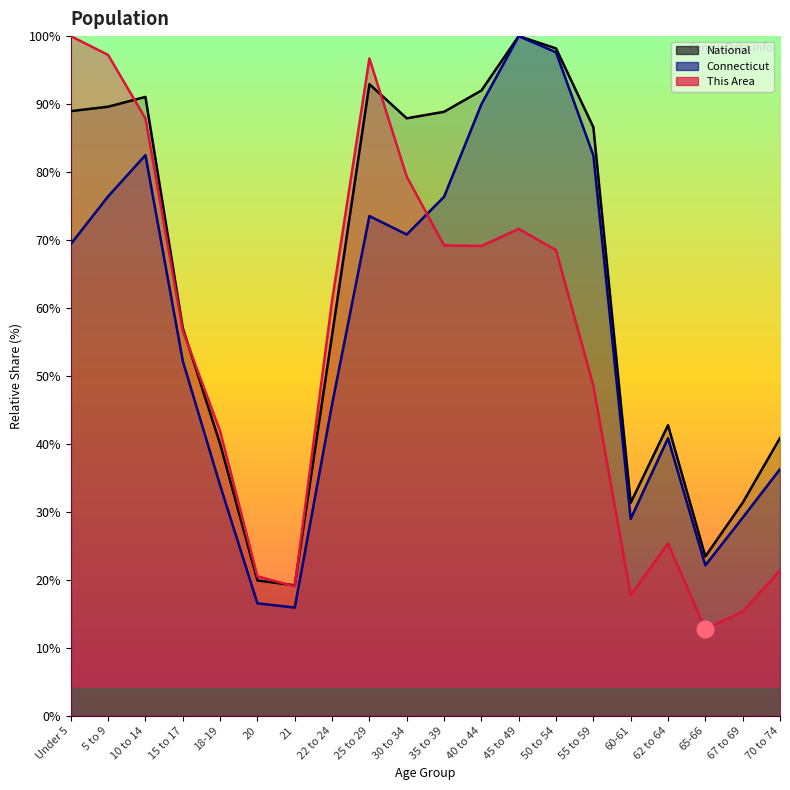

The value of Connecticut at 30 to 34 is 70.8. True or false?

True